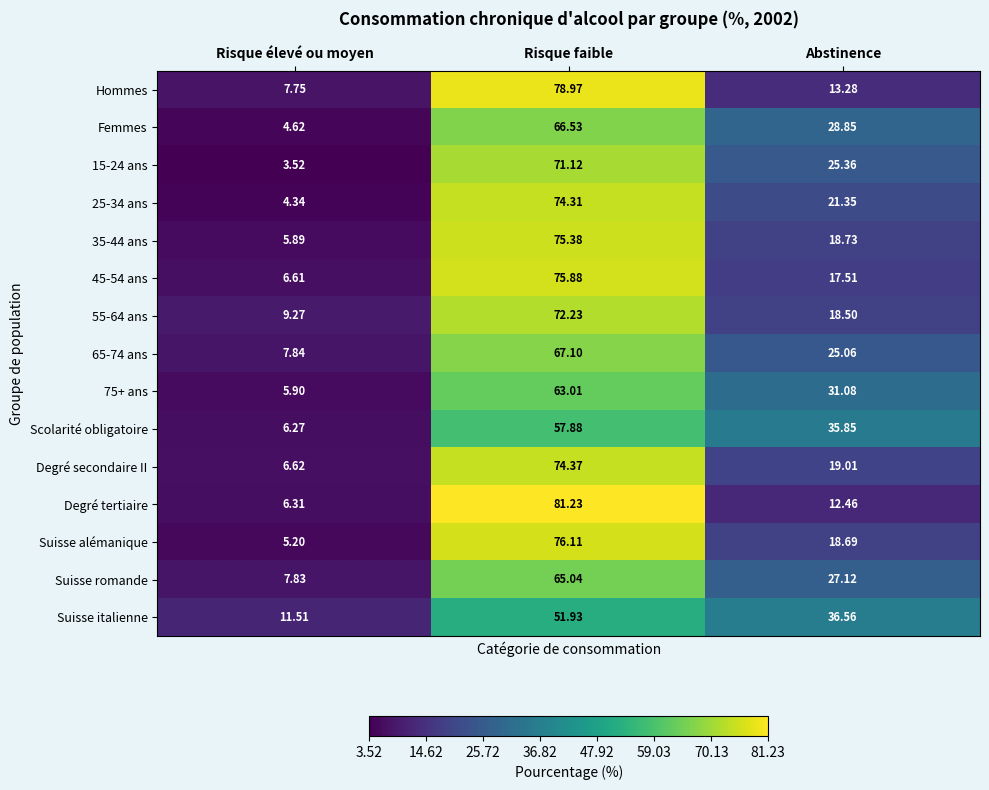

At which label does Suisse alémanique first exceed 18?

Risque faible